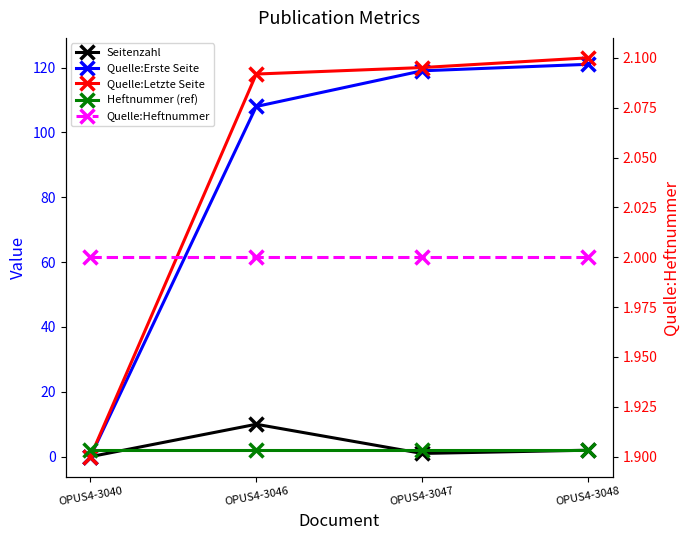

Rank the series at OPUS4-3040 from lowest to highest value.

Seitenzahl, Quelle:Erste Seite, Quelle:Letzte Seite, Heftnummer (ref), Quelle:Heftnummer